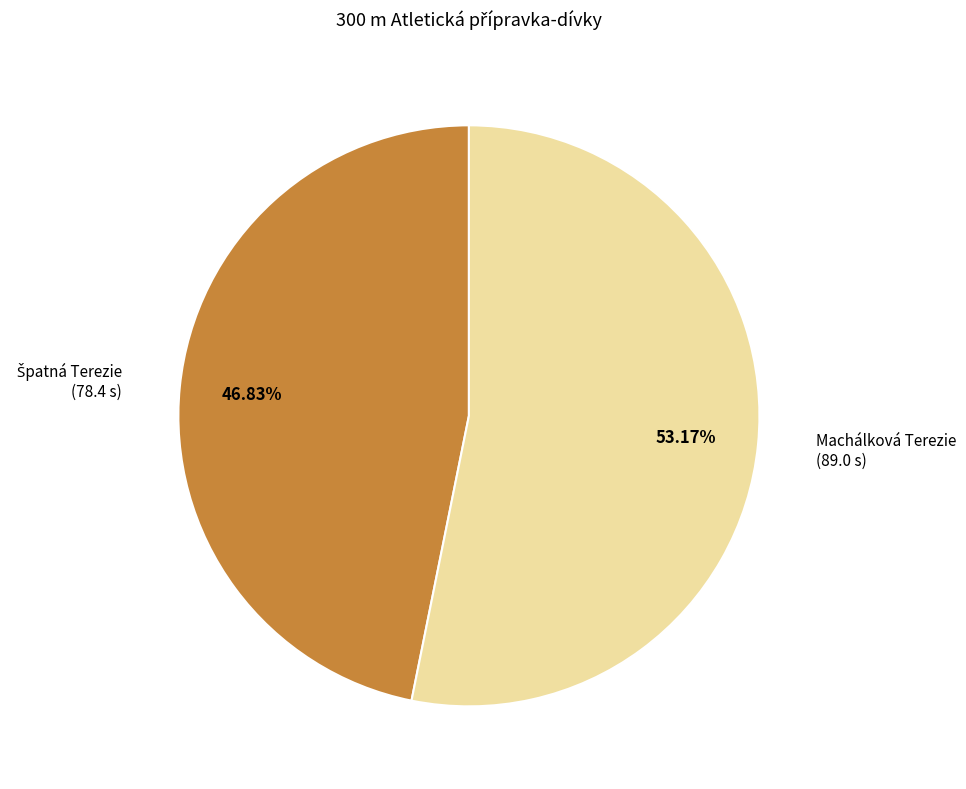

The Machálková Terezie slice represents 53% of the pie. True or false?

True